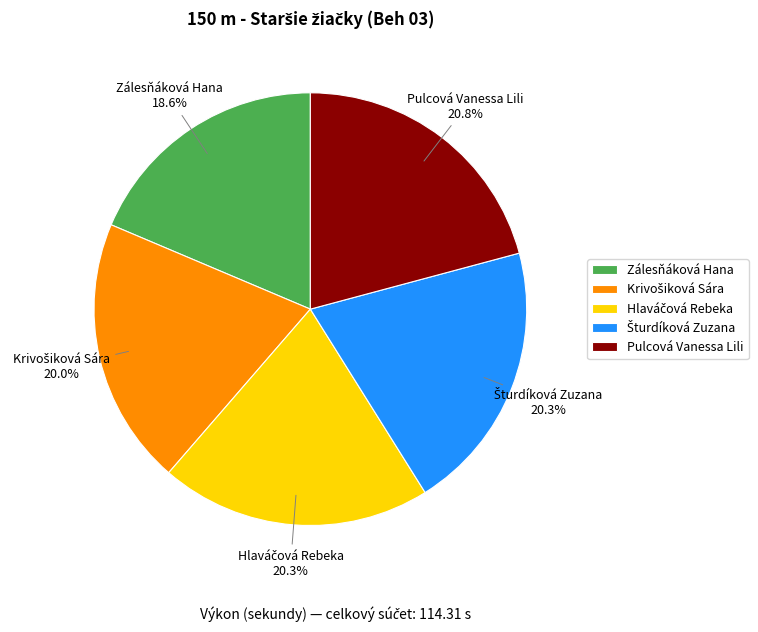

What portion of the pie excludes Zálesňáková Hana?

81.4%